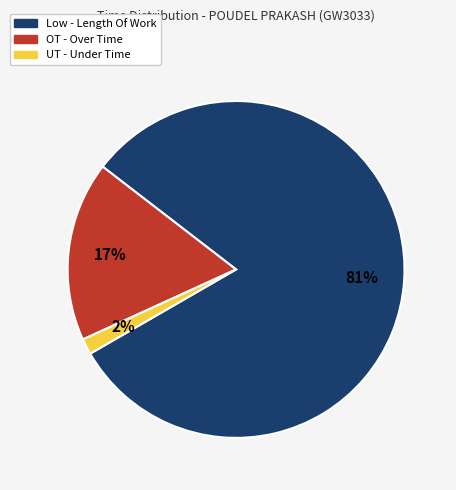

Is there a majority slice in this chart?

Yes